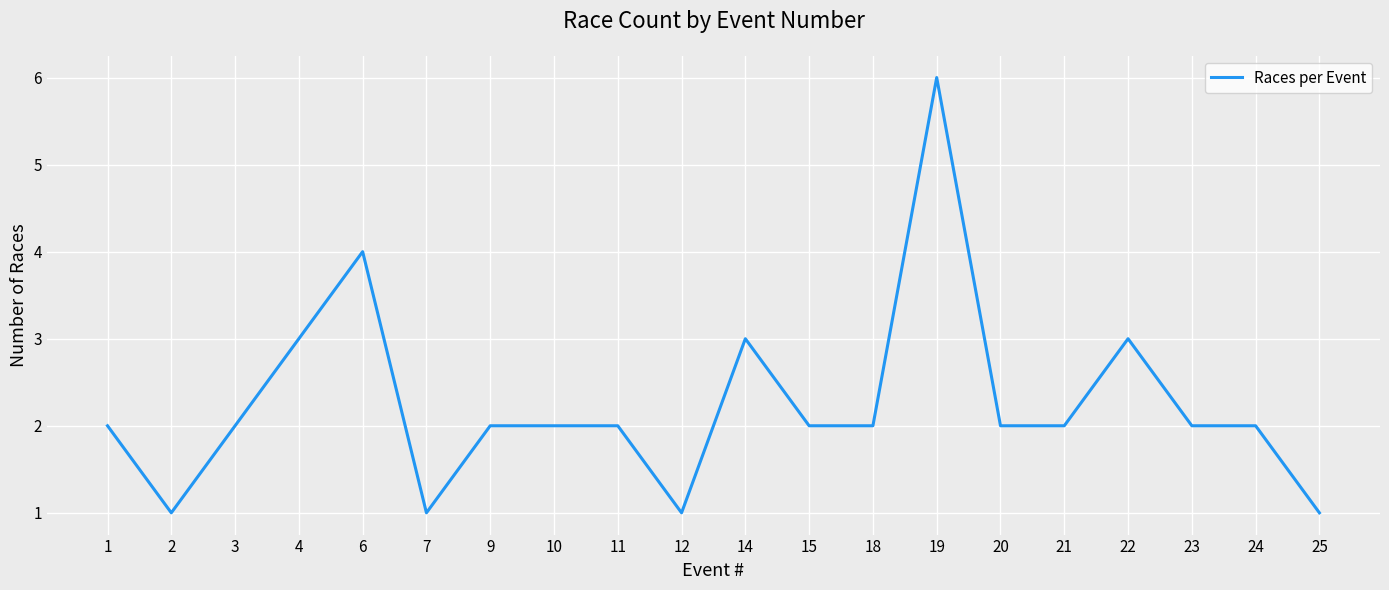

Approximately how many times larger is the value at 10 compared to 24?

1.0